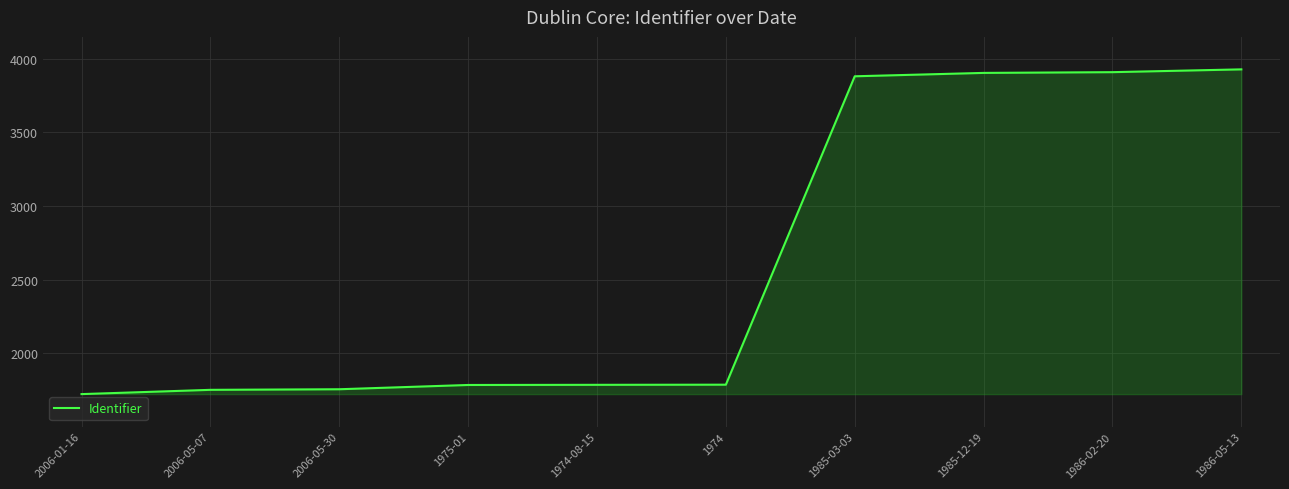

The value at 1974-08-15 is 1786. True or false?

True